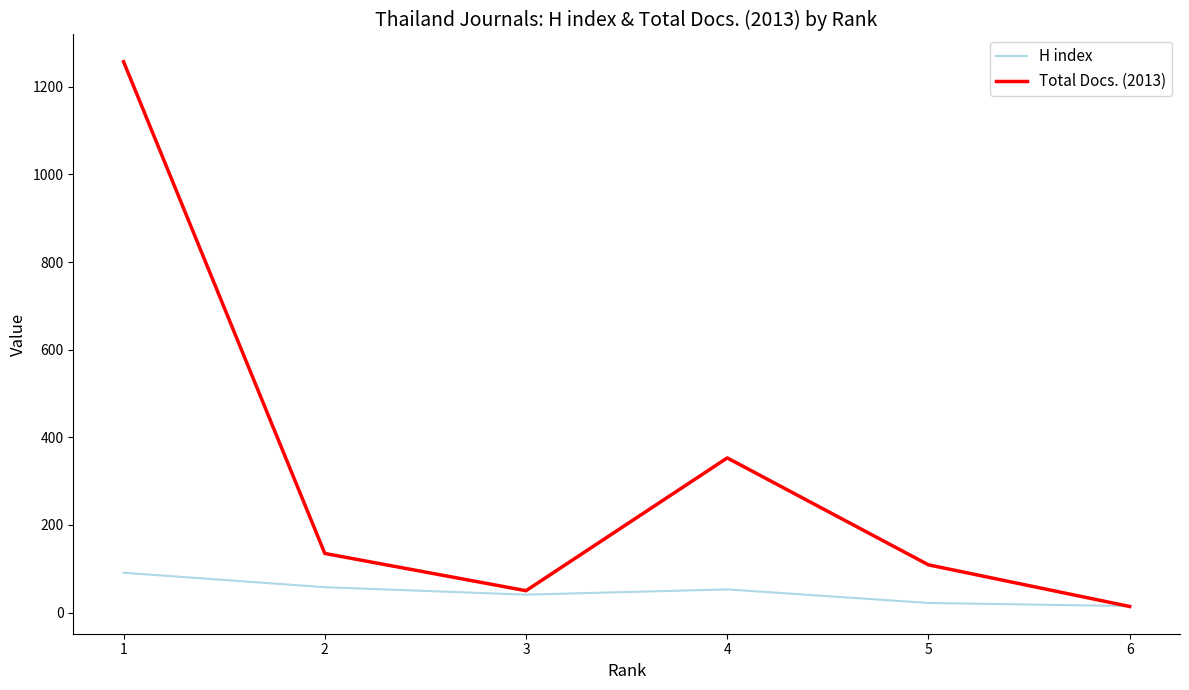

At which label does H index first exceed 53?

1